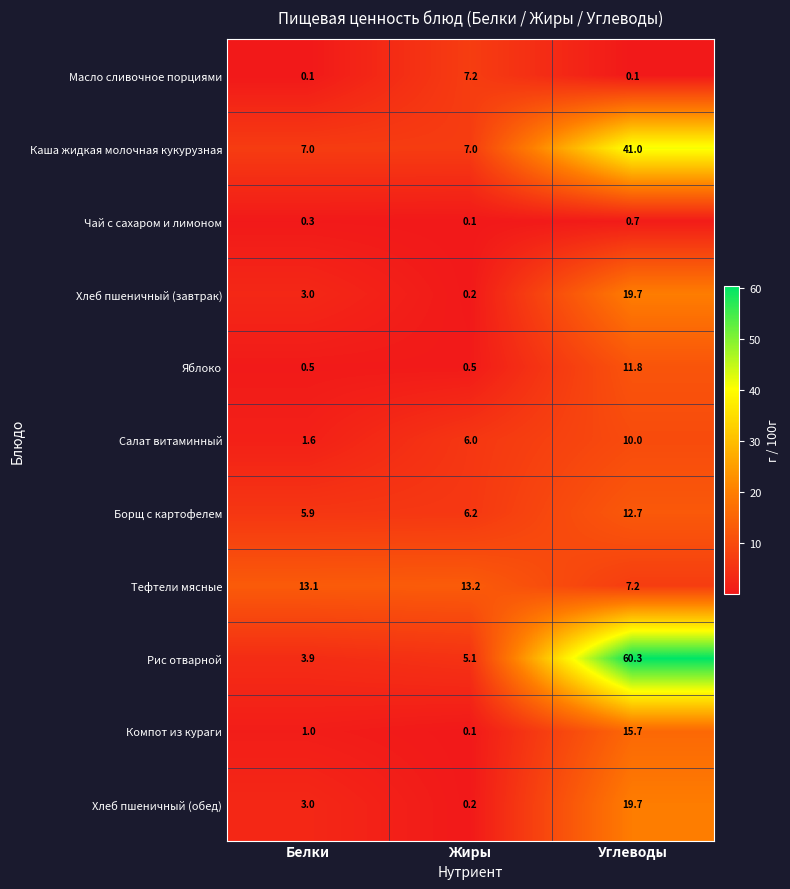

Rank the categories by Салат витаминный value from lowest to highest.

Белки, Жиры, Углеводы